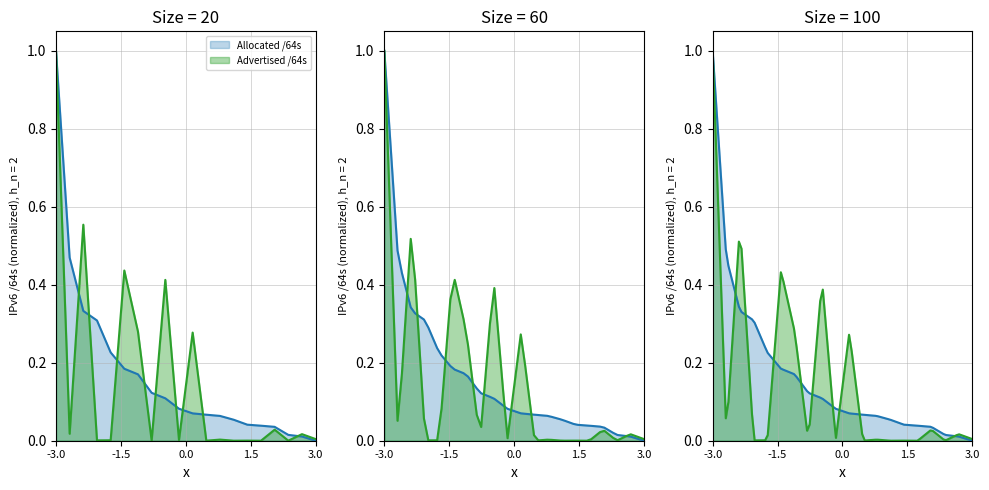

The Allocated /64s series shows -0.3 at 3.0. True or false?

False